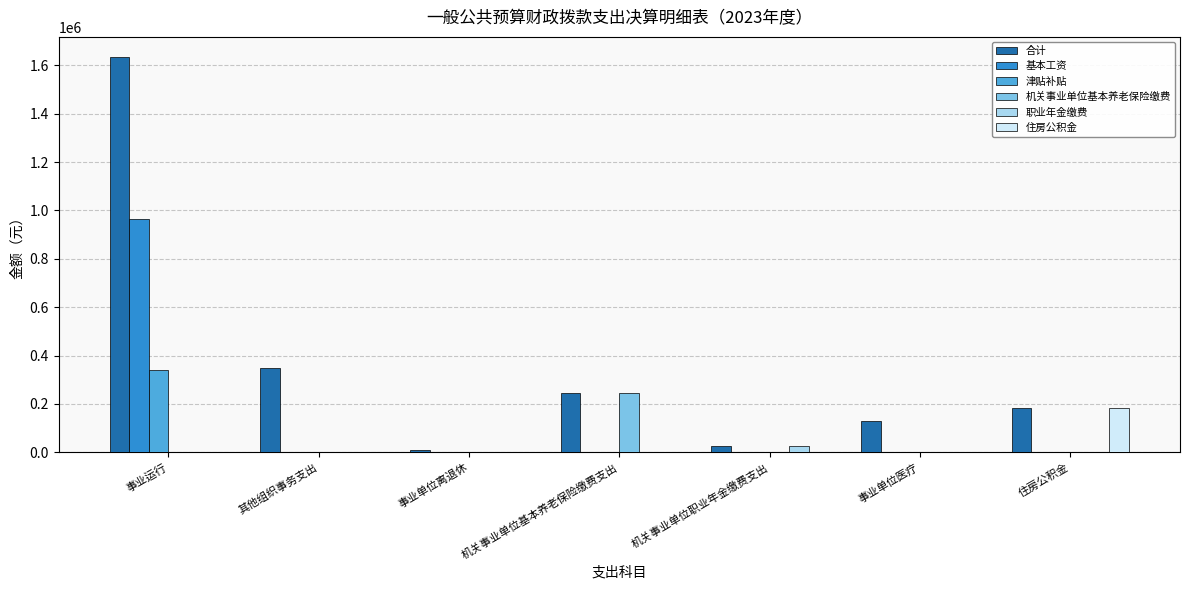

What is the sum of all 住房公积金 values?

183696.0